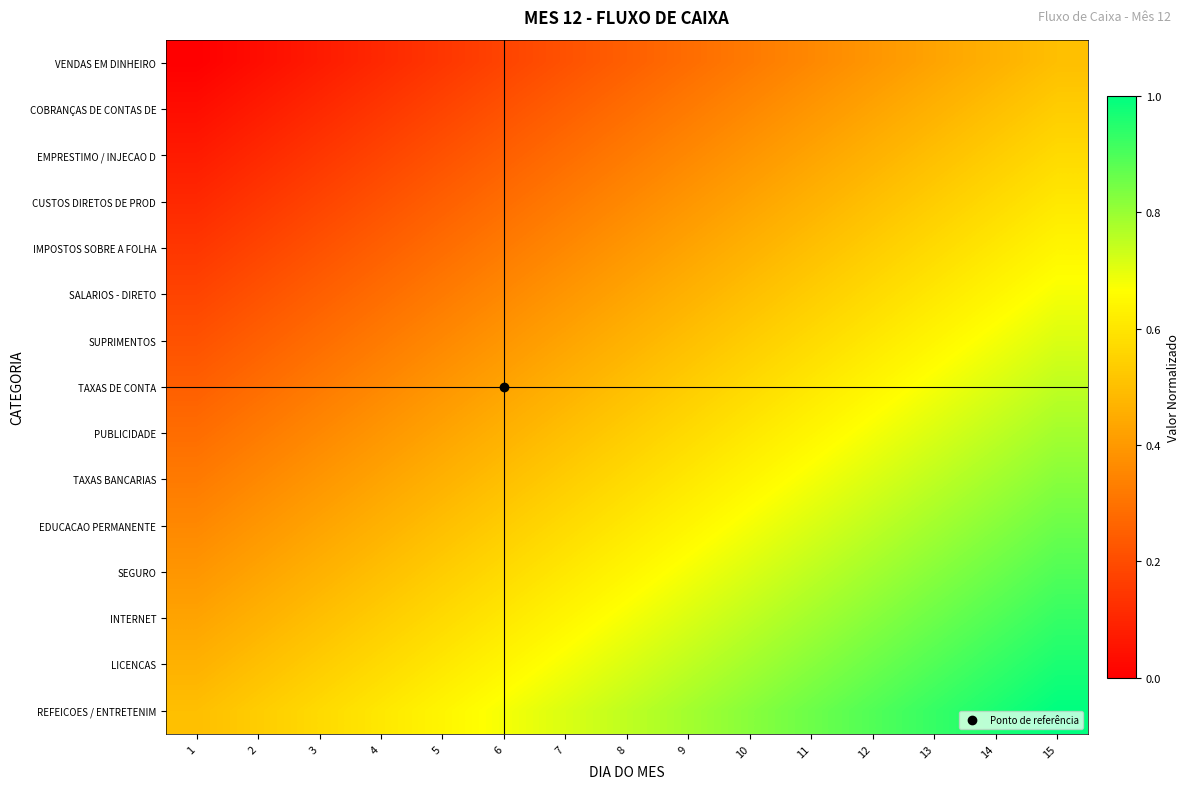

Which category has the highest value across all series?

15